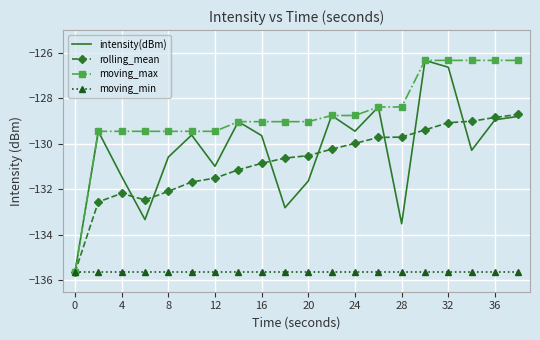

Which series has the largest total across all categories?

moving_max